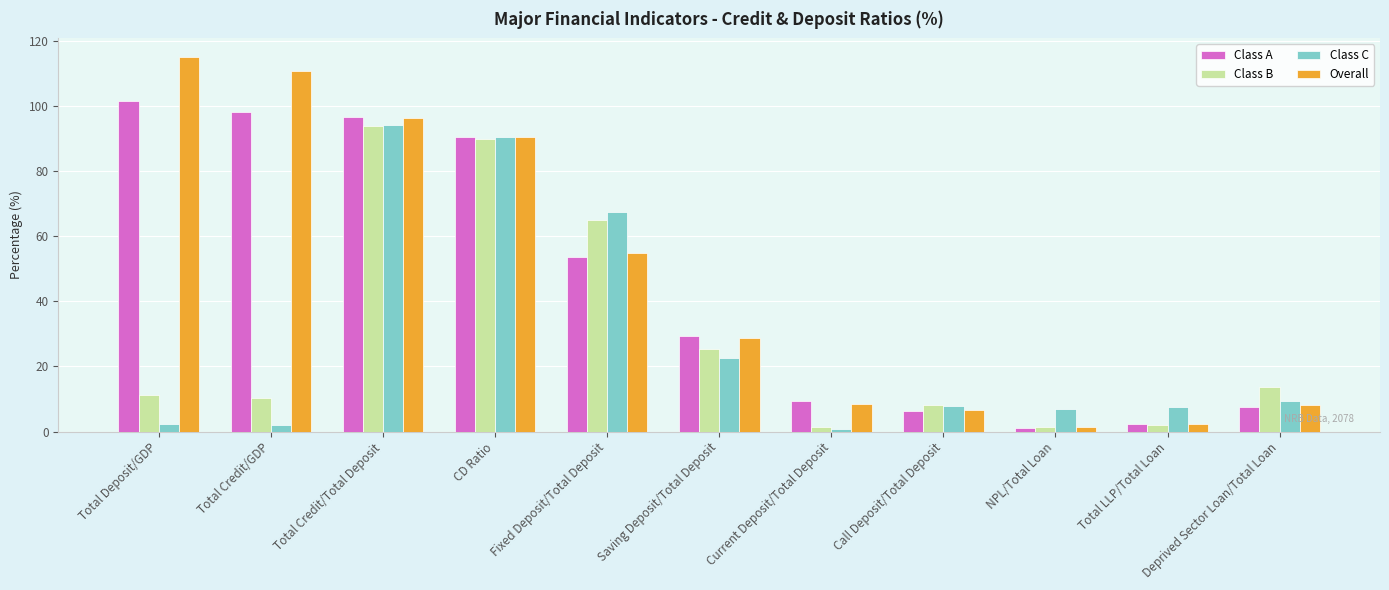

At which category is the sum across all series the highest?

Total Credit/Total Deposit